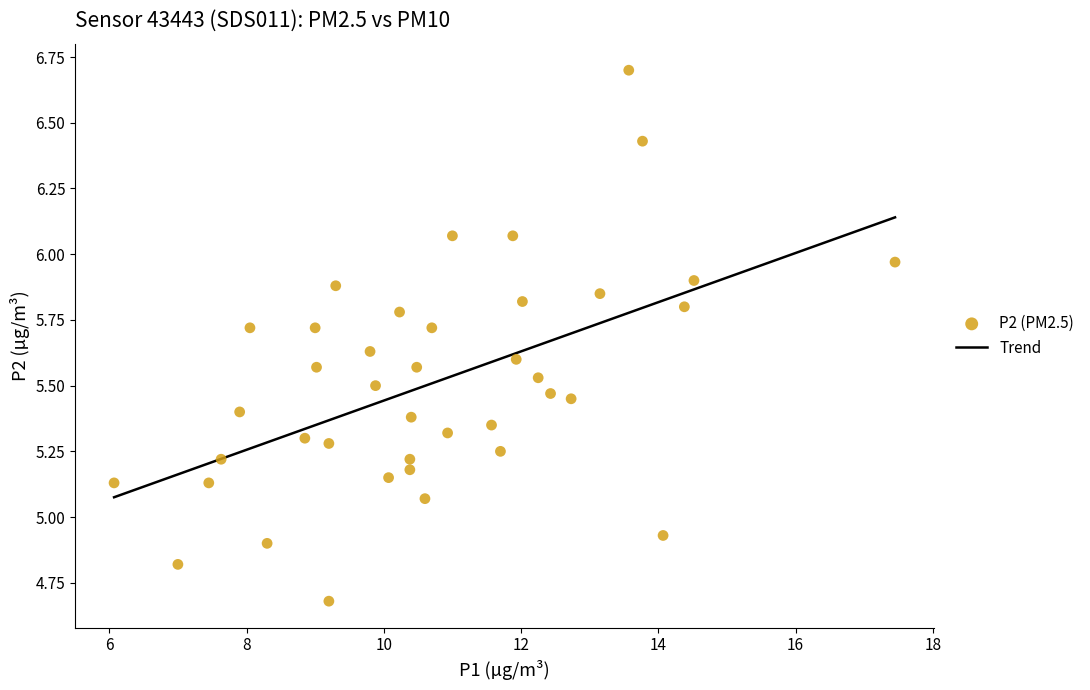

What is the range of X values (max minus min)?

11.4